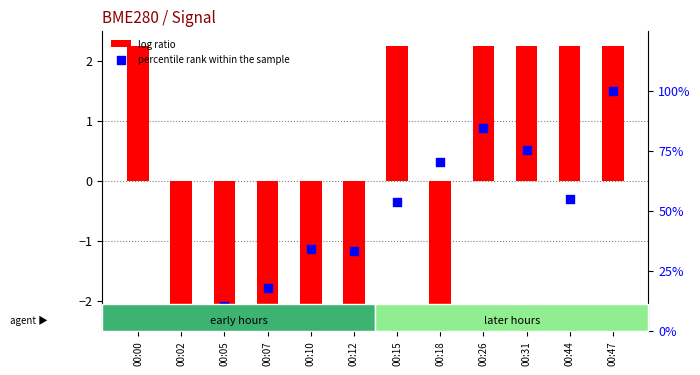

At how many categories does at least one series exceed 62?

4